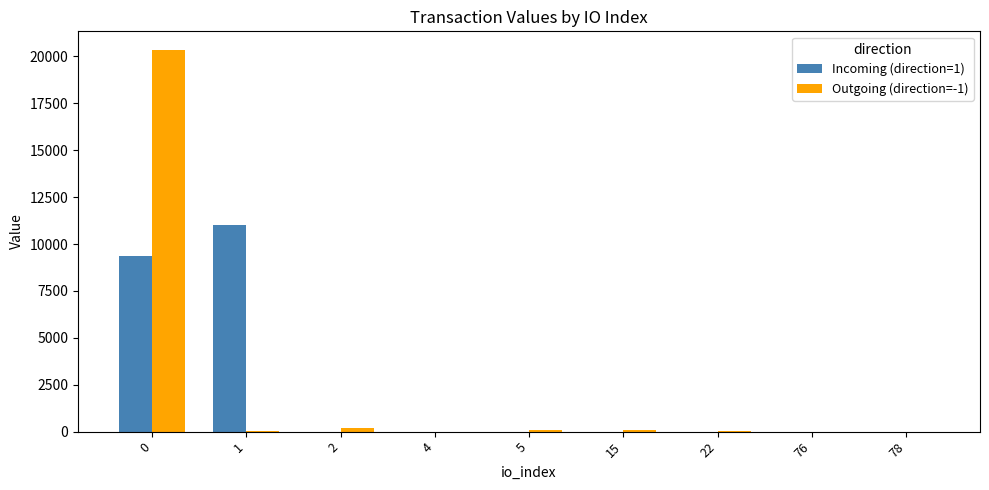

What is the maximum value shown in the chart?

20323.9